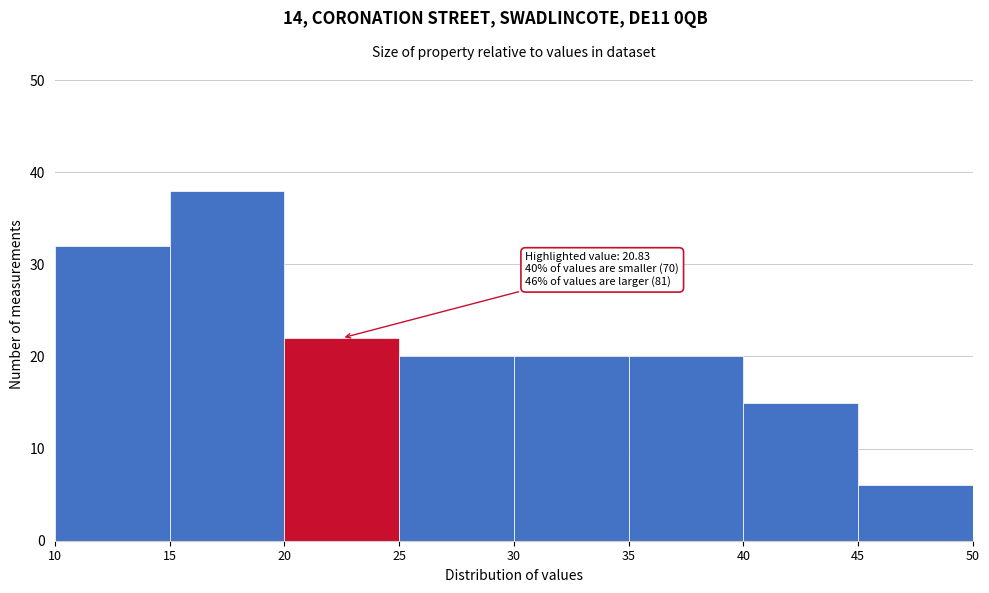

Which range on the x-axis has the tallest bar?

15 to 20